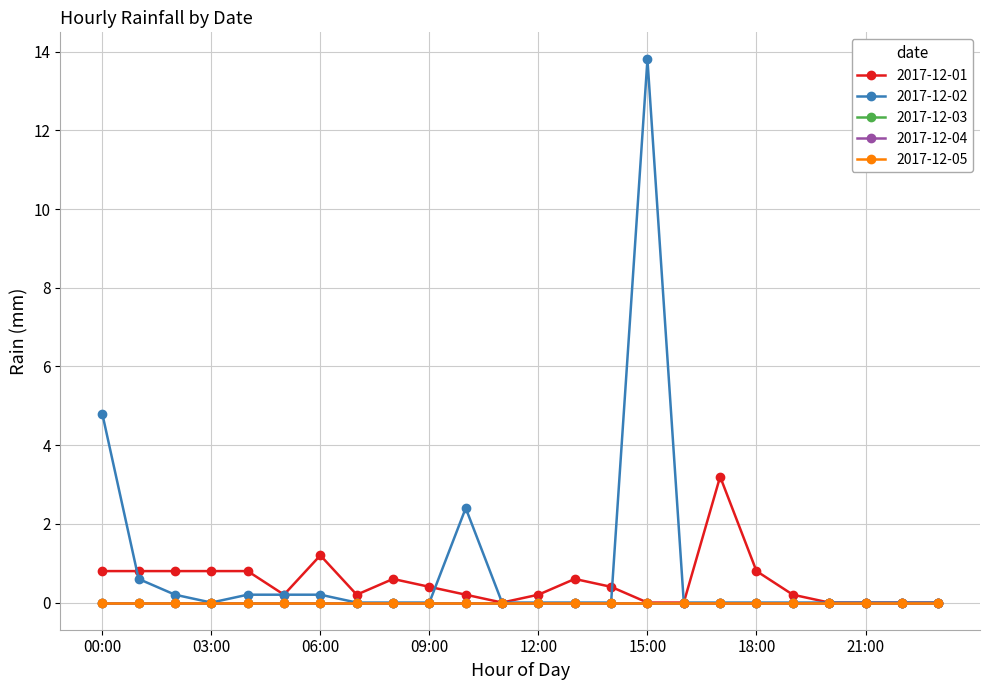

Does the chart have visible grid lines?

Yes